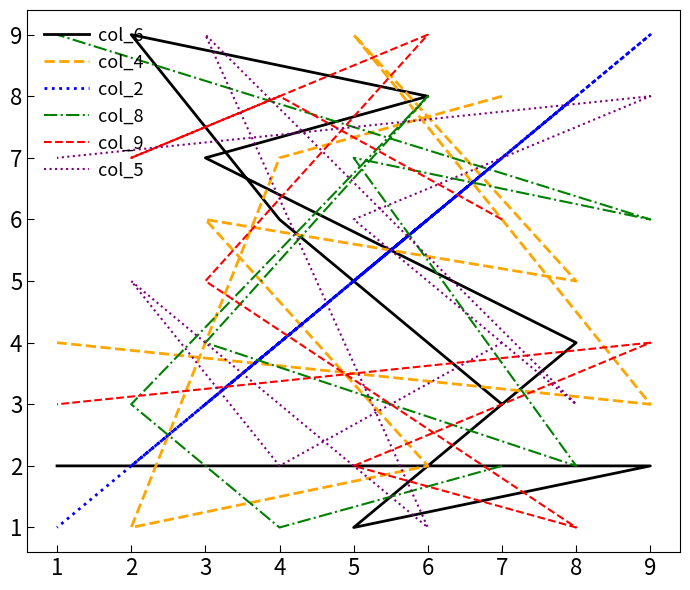

Which category has the lowest value across all series?

5